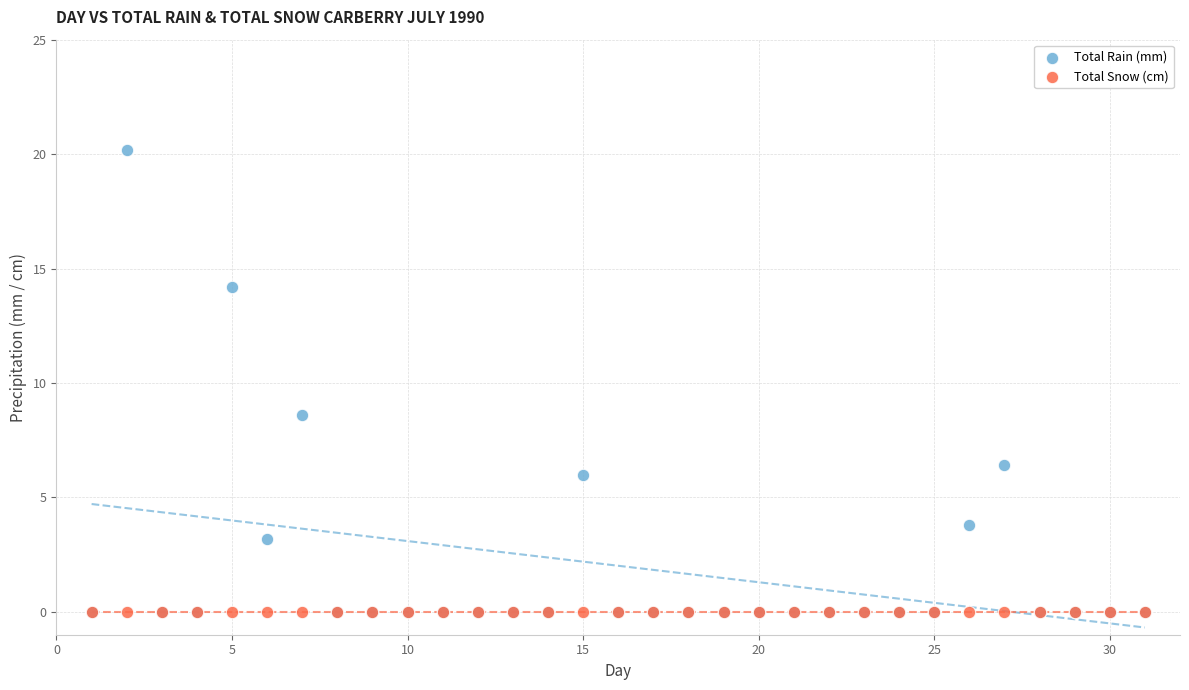

In the Total Rain (mm) series, what Y value is closest to 10?

8.6